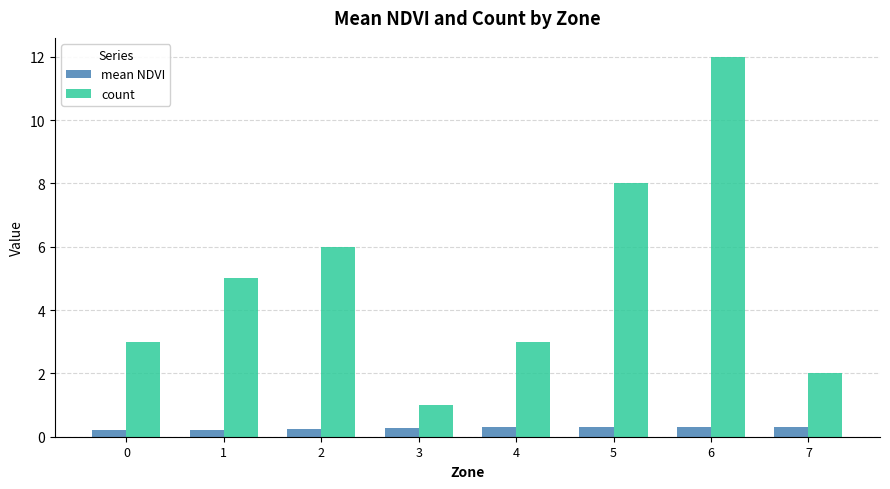

True or false: count has a value of 3.0 at 4.

True